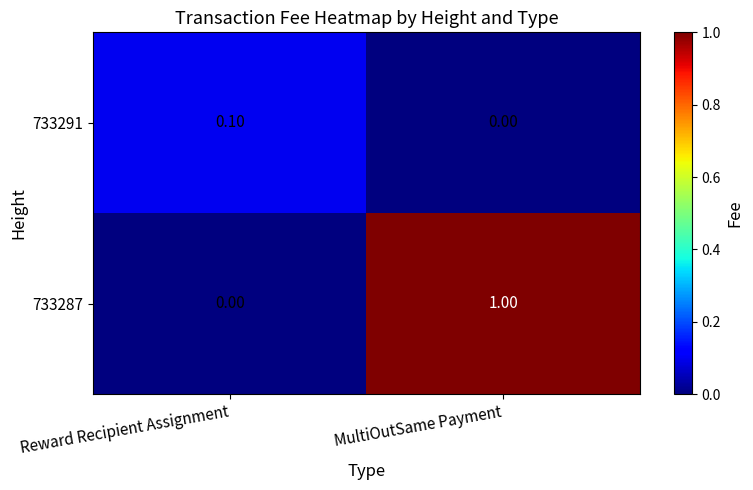

What is the total value across all series at Reward Recipient Assignment?

0.1